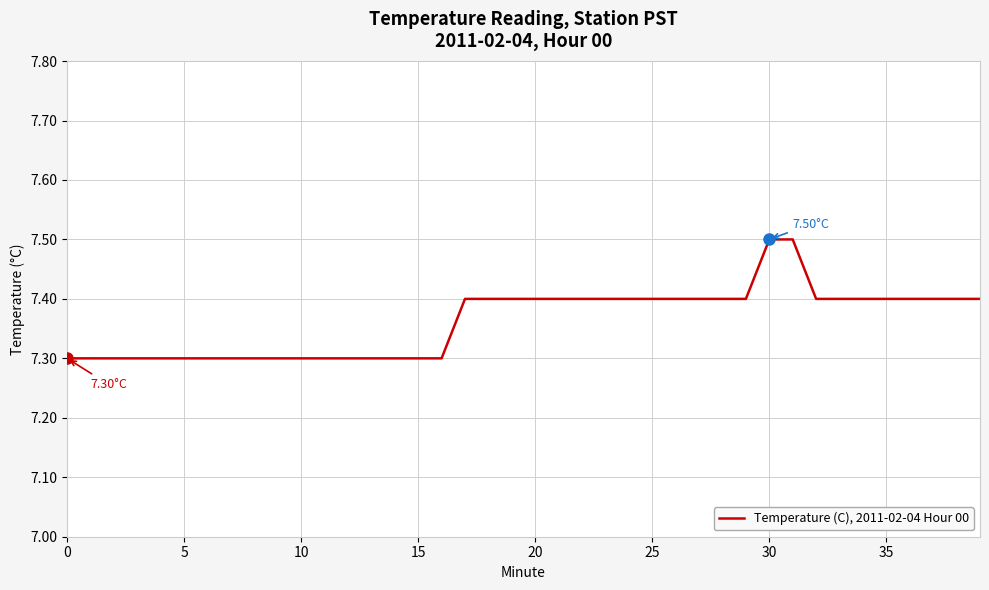

What is the difference between the maximum and minimum values?

0.2